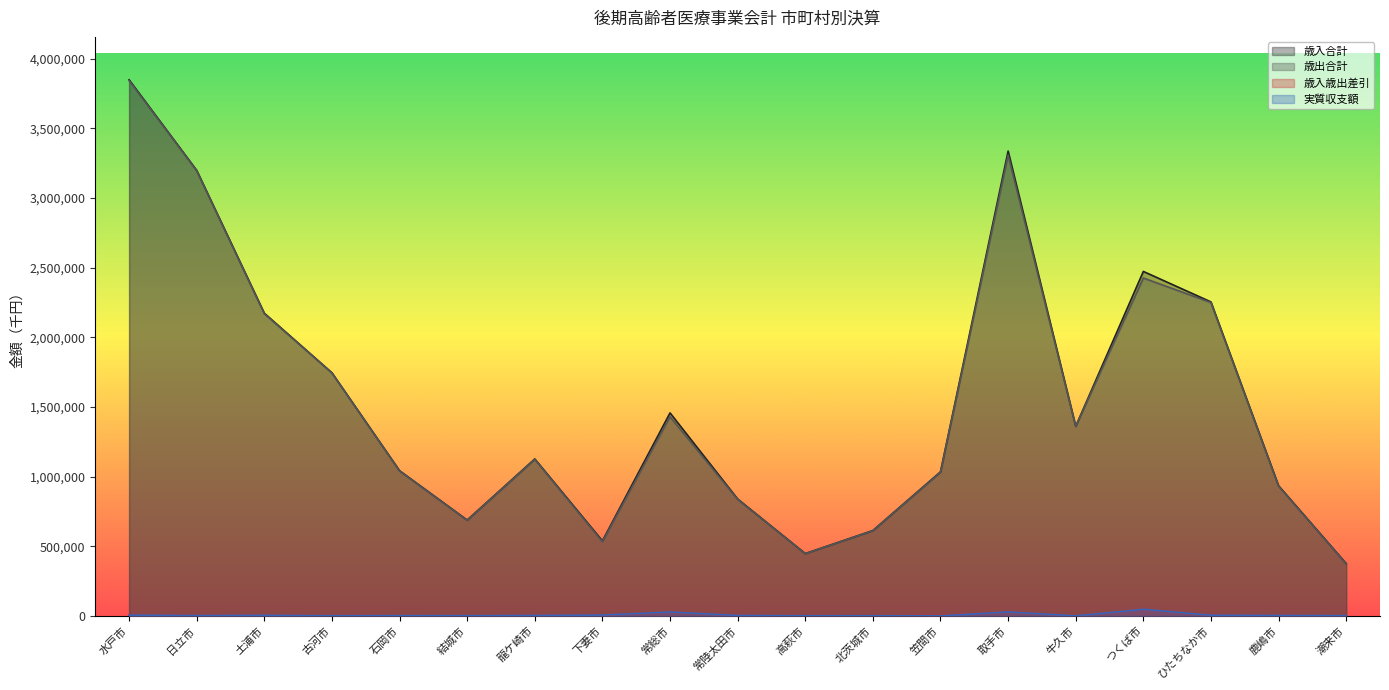

What position from the left is 日立市?

2